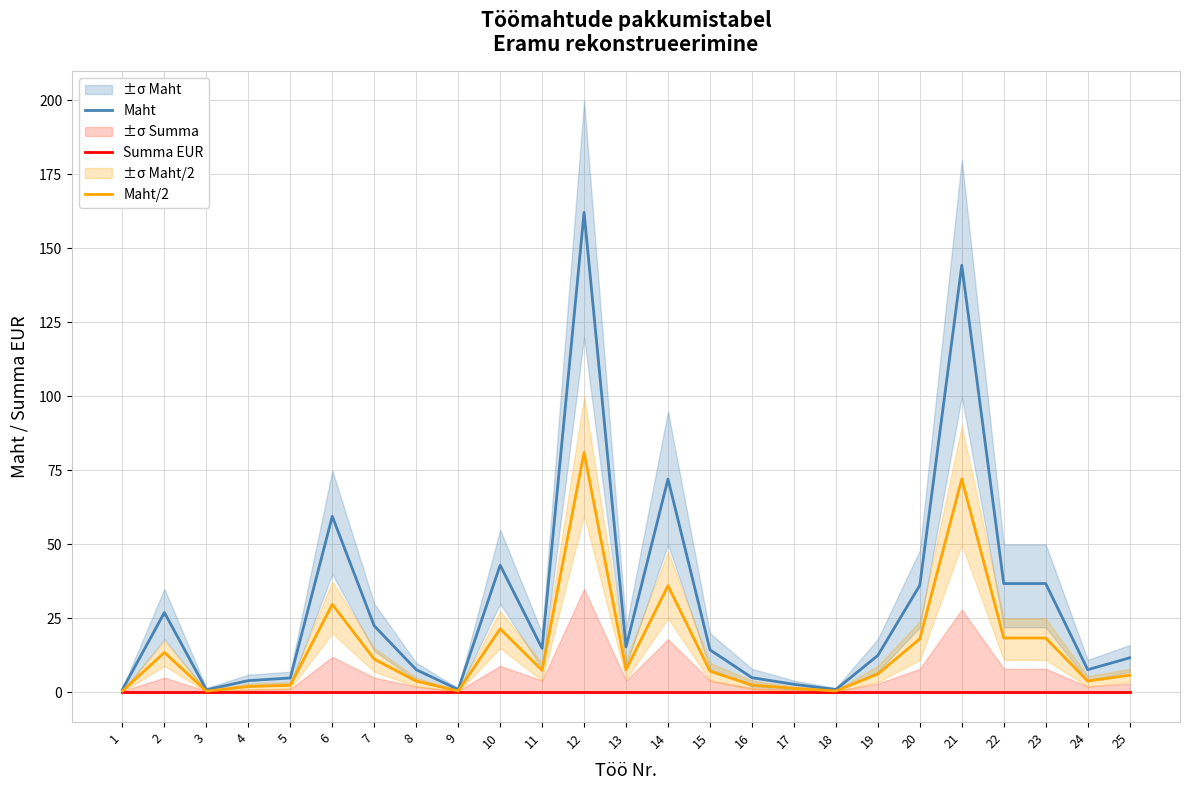

At which category does Maht reach its first local peak?

2